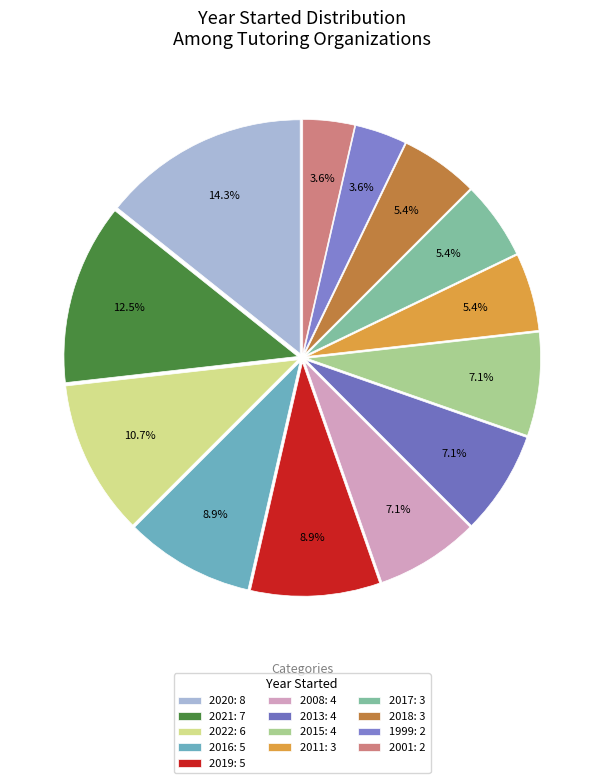

Approximately how many times larger is the value at 2017 compared to 1999?

1.5